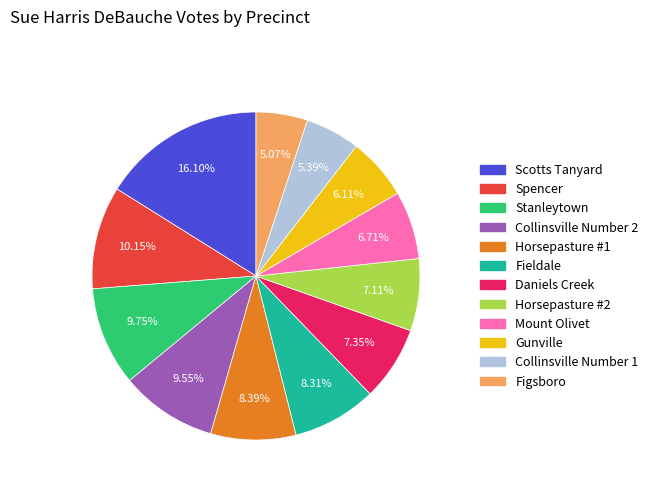

Is there a majority slice in this chart?

No